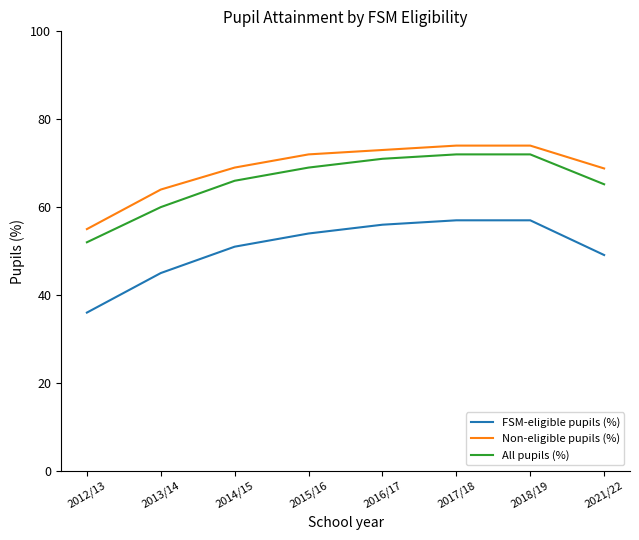

True or false: Non-eligible pupils (%) and FSM-eligible pupils (%) intersect in this chart.

False